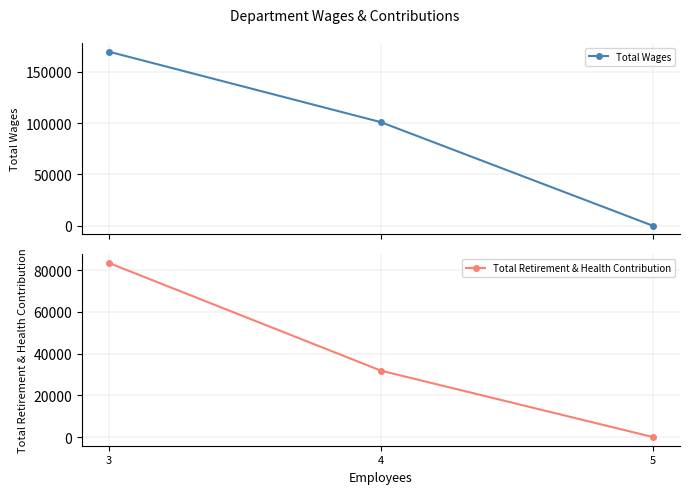

How many Total Wages values are between 0 and 169651?

3